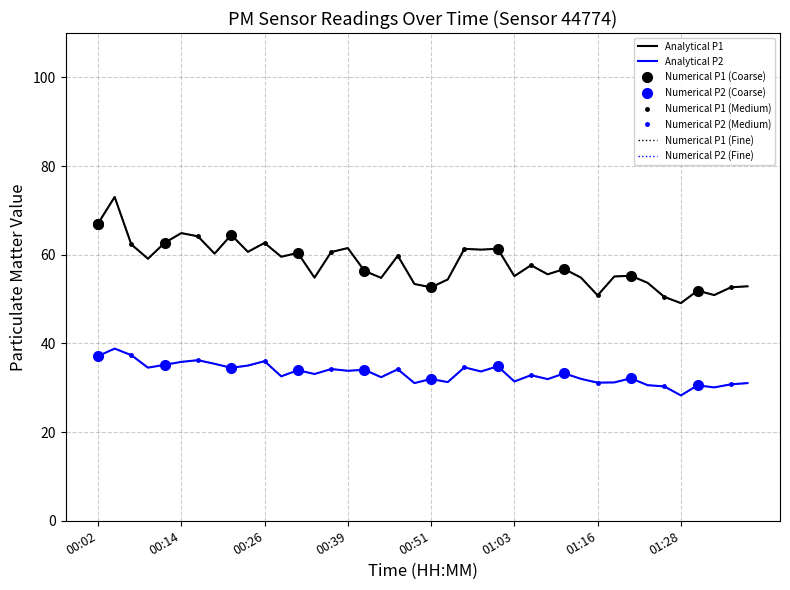

What is the difference between the maximum and minimum values in the P2 series?

10.6